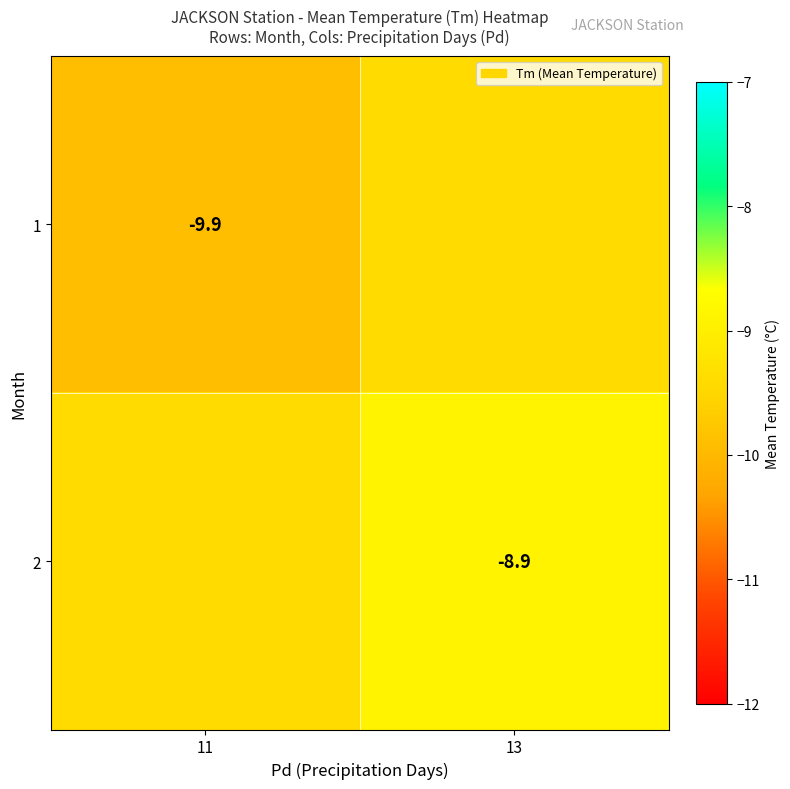

The 1 series shows -9.9 at 11. True or false?

True